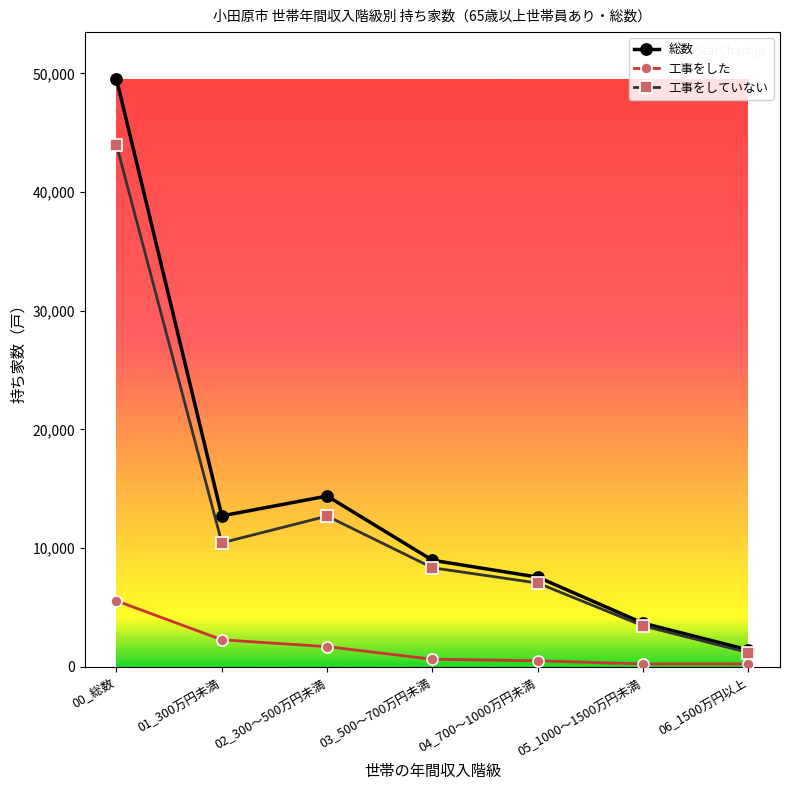

Read the 工事をしていない value at 06_1500万円以上, to the nearest 50.

1200